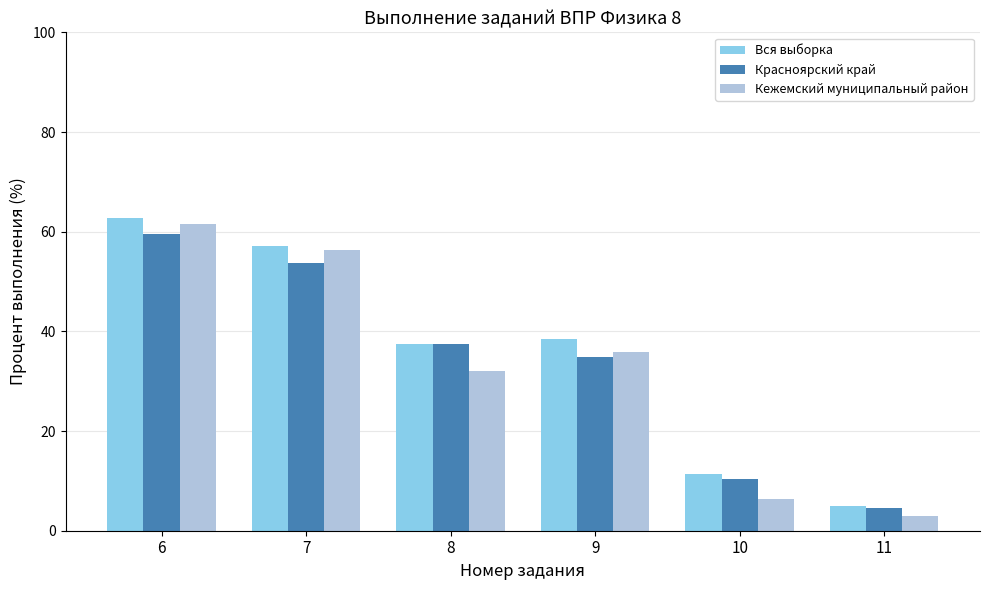

What is the average value of the Вся выборка series?

35.4